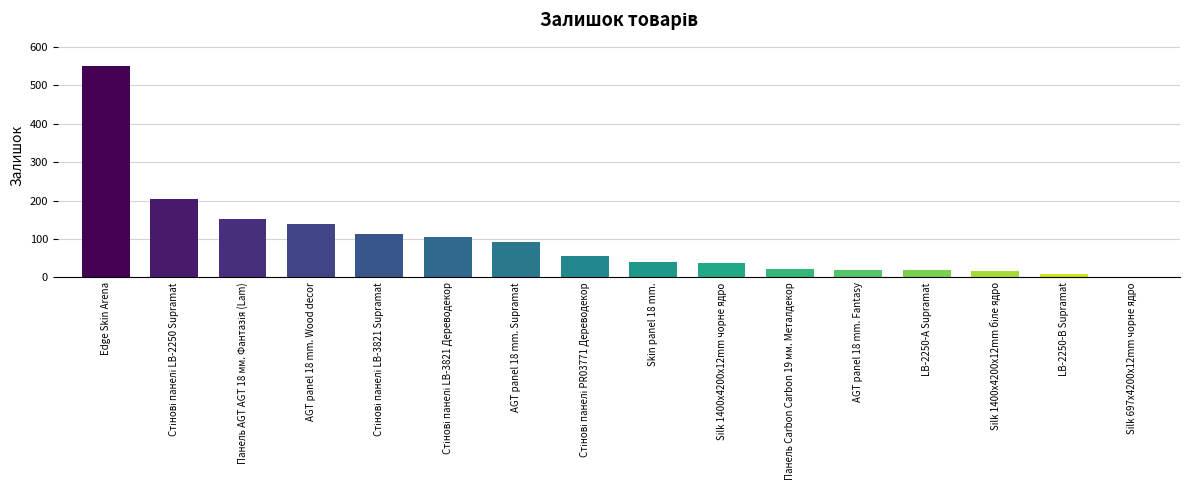

Count the number of data series in this chart.

1